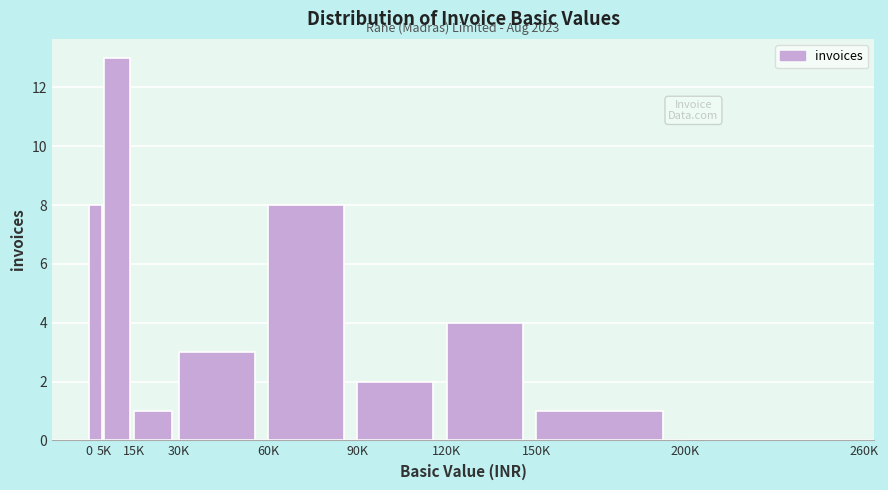

Reading left to right, what are all the values shown in this chart?

0=8	5K=13	15K=1	30K=3	60K=8	90K=2	120K=4	150K=1	200K=0